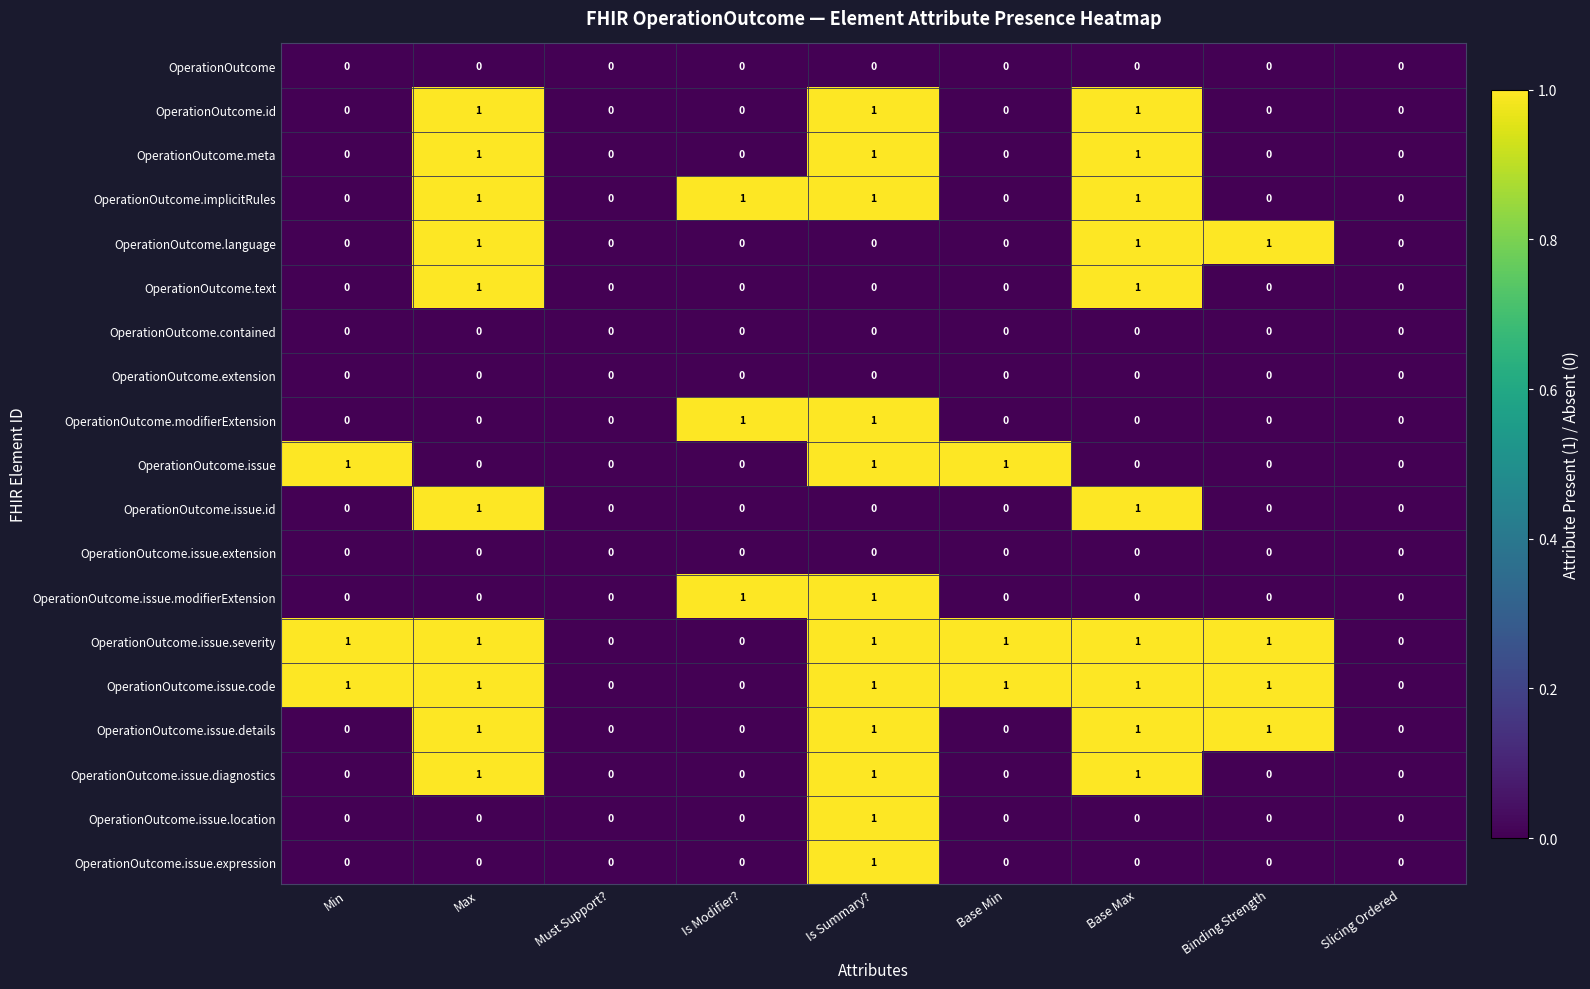

The OperationOutcome.issue.modifierExtension series shows -1 at Max. True or false?

False